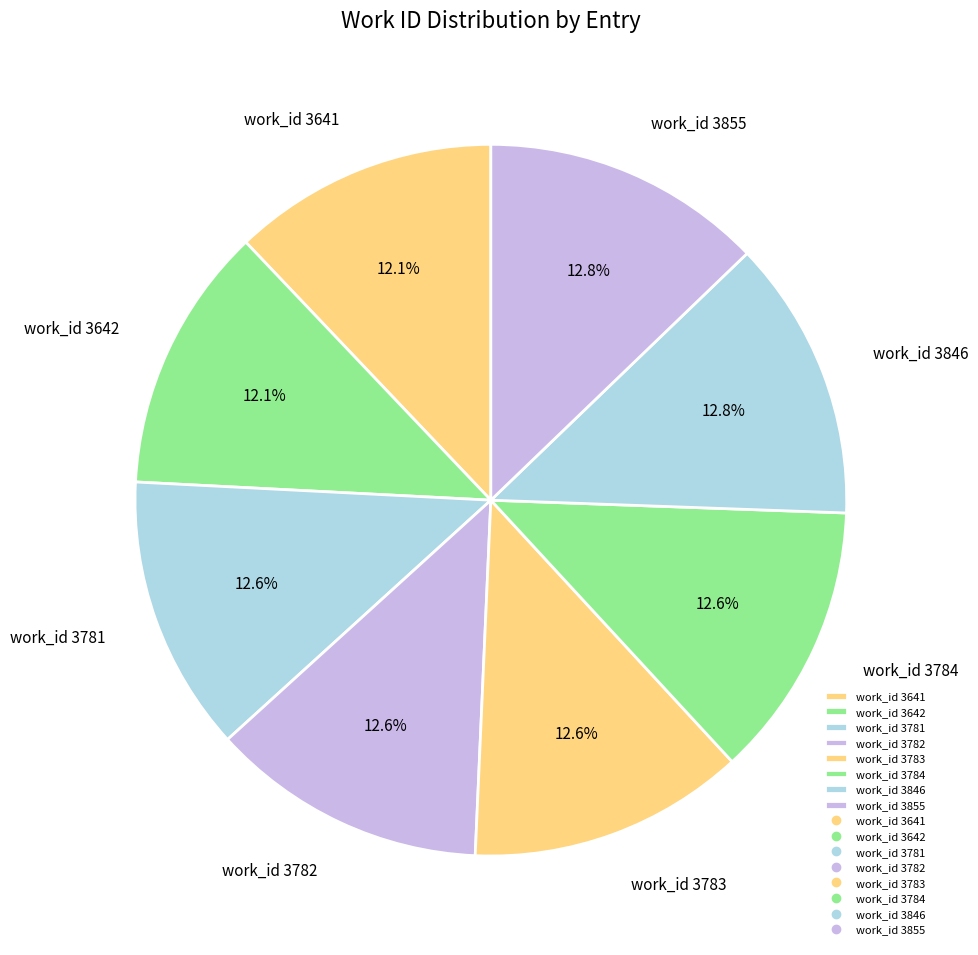

To the nearest percent, what is the average slice percentage?

12%